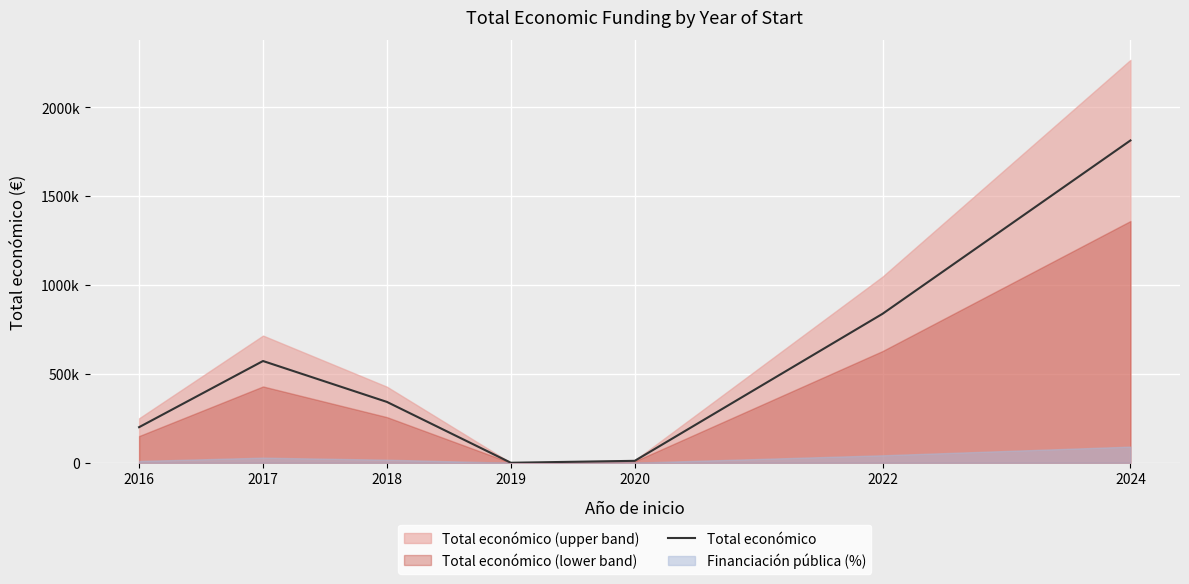

Reading left to right, extract all data points from this chart.

2016=199997	2017=572161	2018=342118	2019=0	2020=10750	2022=837904	2024=1812718